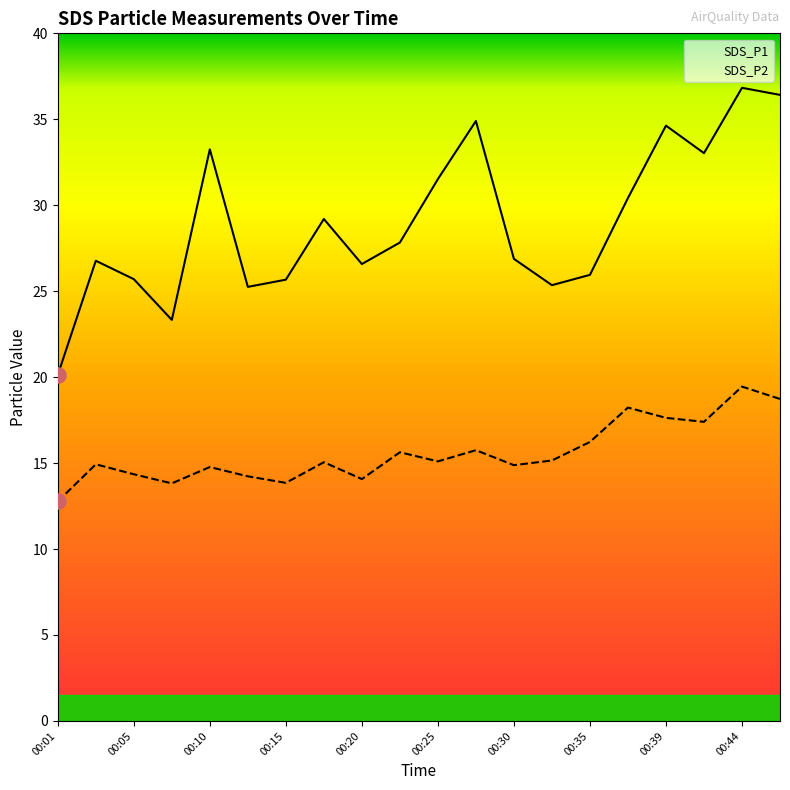

At how many categories does at least one series exceed 30?

8